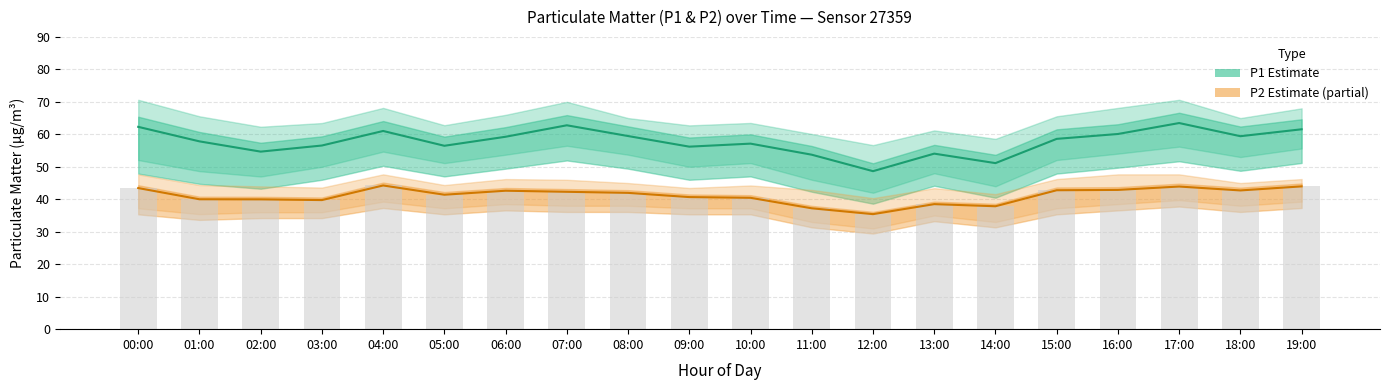

Reading right to left, extract all data points from this chart.

P1 (Estimate): 61.5	59.4	63.5	60.1	58.6	51.1	54.0	48.6	53.7	57.1	56.2	59.5	62.8	59.2	56.5	61.0	56.5	54.7	57.8	62.3
P2 (Partial Estimate): 44.0	42.7	43.9	42.9	42.8	37.9	38.5	35.4	37.2	40.5	40.7	42.0	42.3	42.6	41.4	44.2	39.8	40.0	40.0	43.5